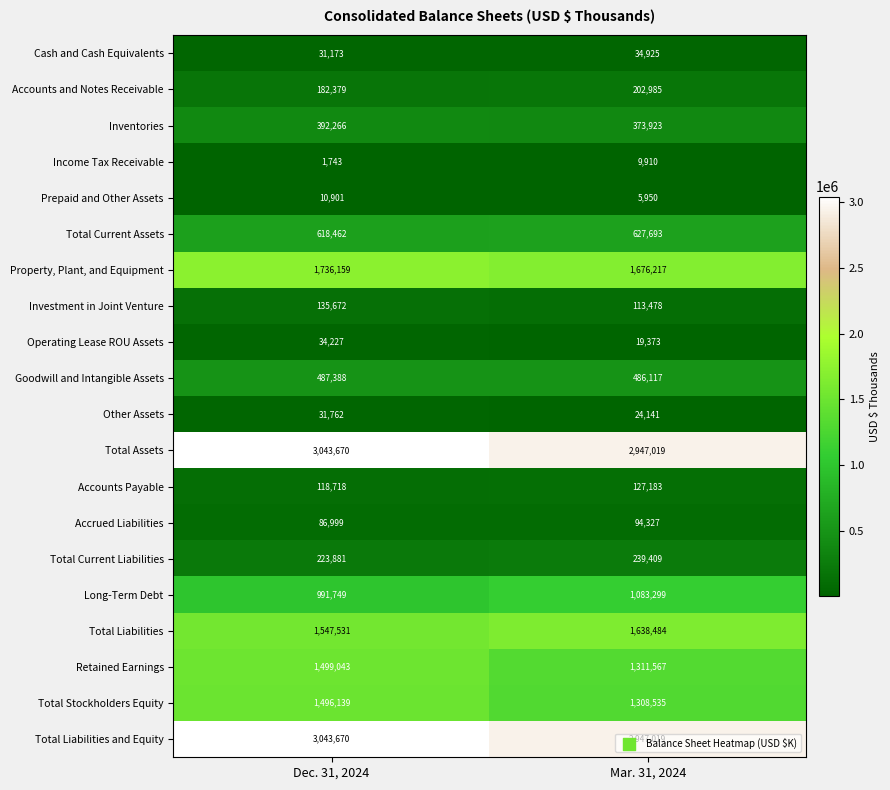

Is the value of Prepaid and Other Assets at Mar. 31, 2024 greater than the value of Property, Plant, and Equipment at Mar. 31, 2024?

No